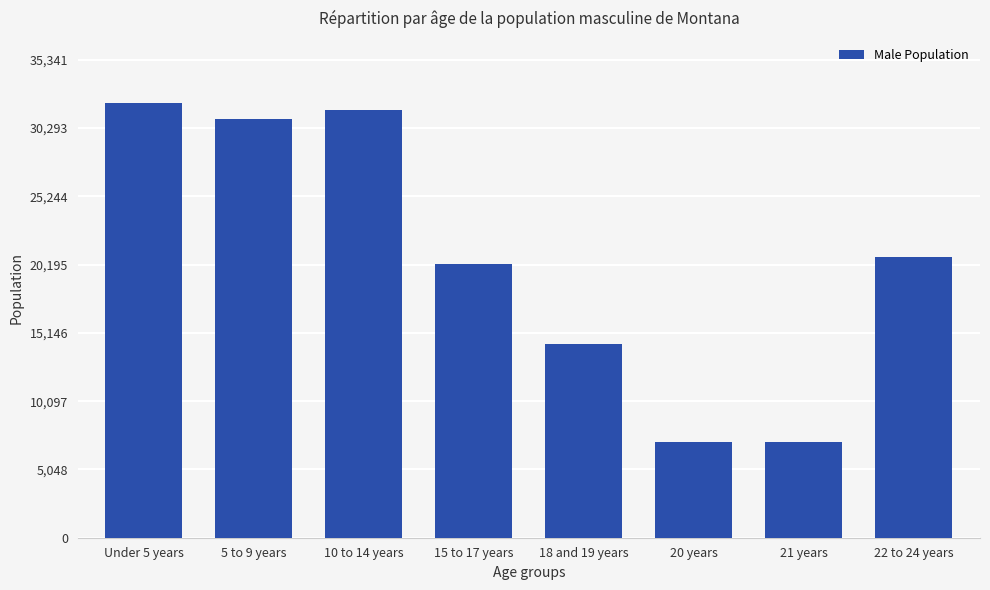

What value does the data have at 15 to 17 years?

20228